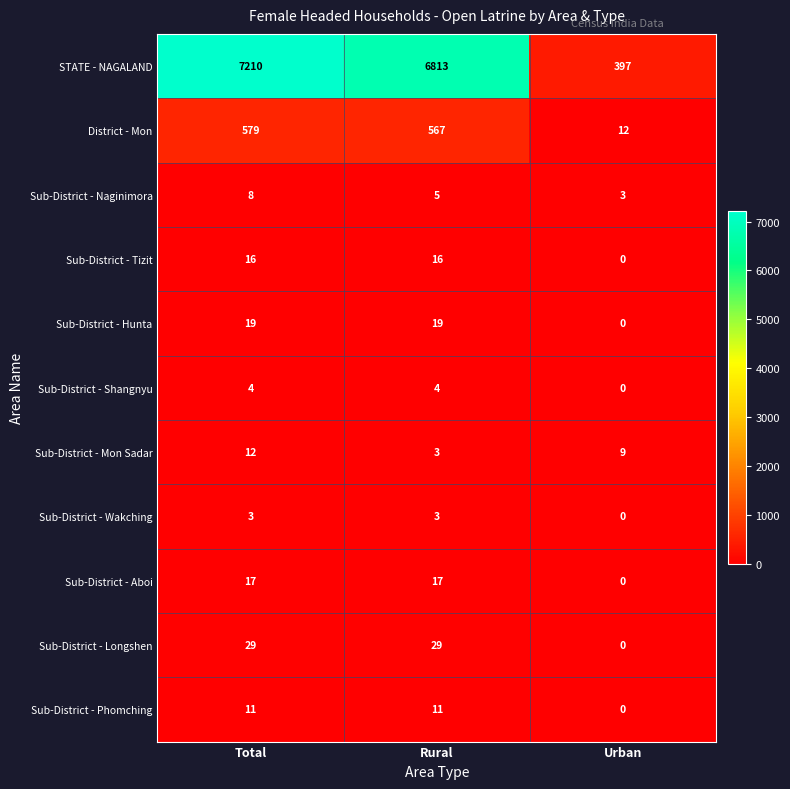

How many categories are shown in the chart?

3